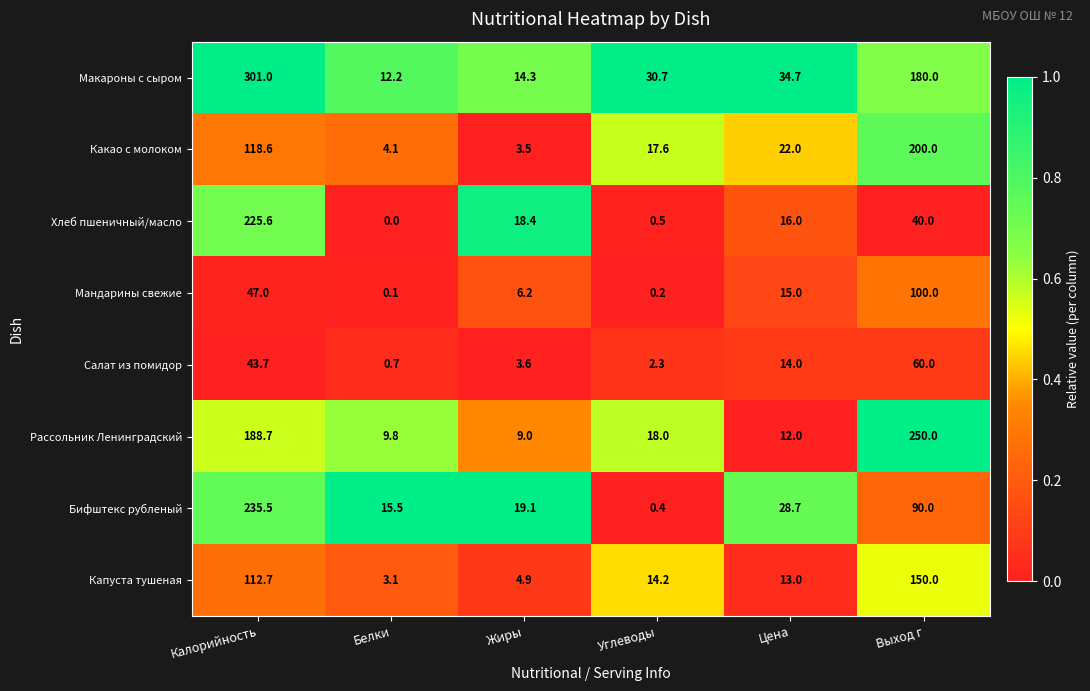

At which label does Хлеб пшеничный/масло first exceed 18?

Калорийность